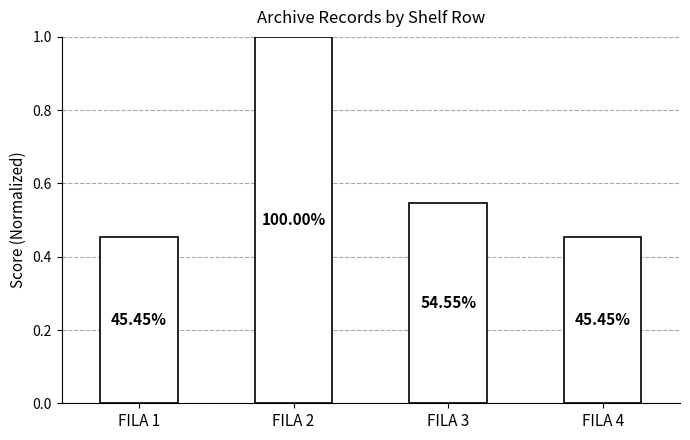

What is the smallest value displayed?

0.5